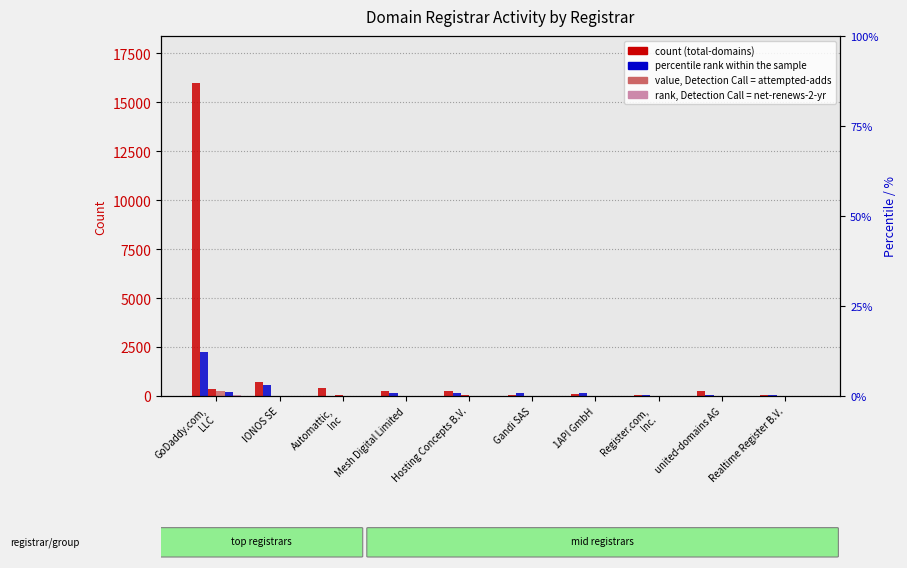

Reading left to right, what are all the values shown in this chart?

total-domains: 15994	710	387	276	268	70	122	36	274	63
total-nameservers: 2258	586	23	155	128	147	178	35	70	45
net-renews-1-yr: 361	0	26	14	27	5	7	1	0	1
attempted-adds: 247	8	8	2	2	5	1	1	2	1
net-adds-1-yr: 220	8	5	2	5	5	3	1	1	1
net-renews-2-yr: 32	0	0	0	0	0	0	0	0	0